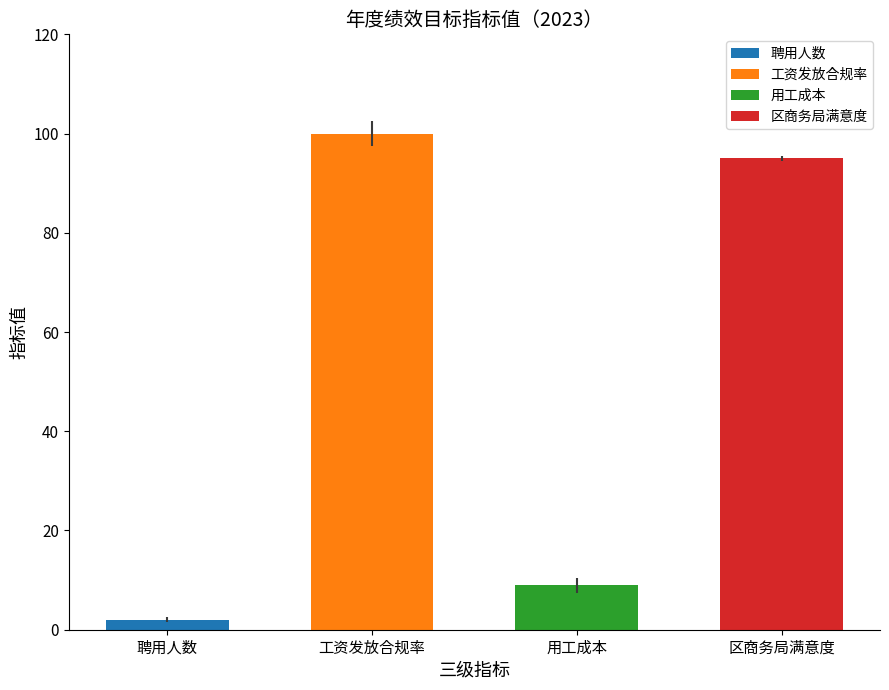

What is the difference between the maximum and minimum values?

98